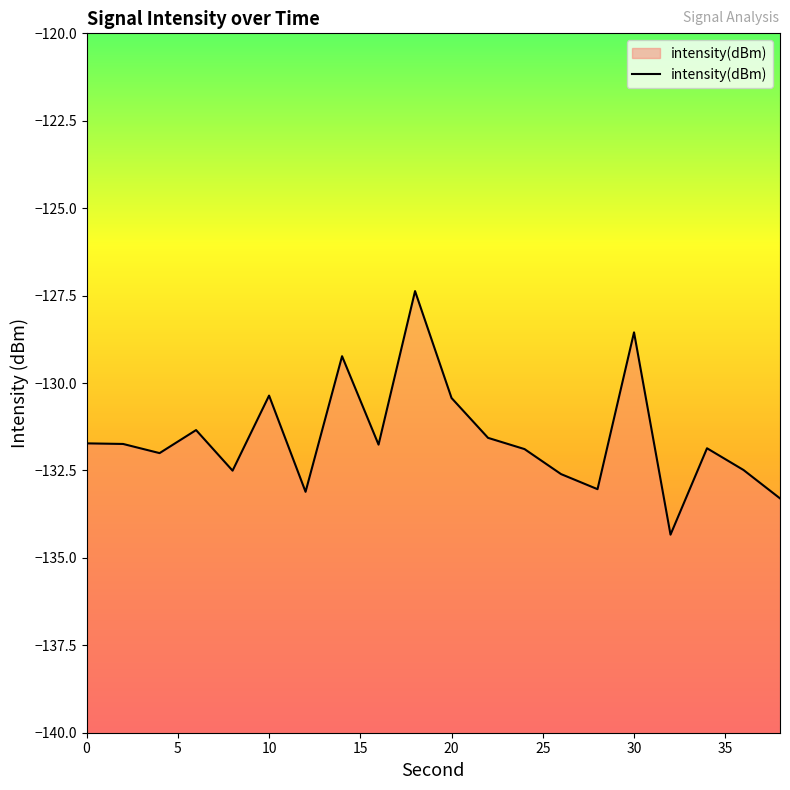

True or false: the data shows -131.7 at 0.

True